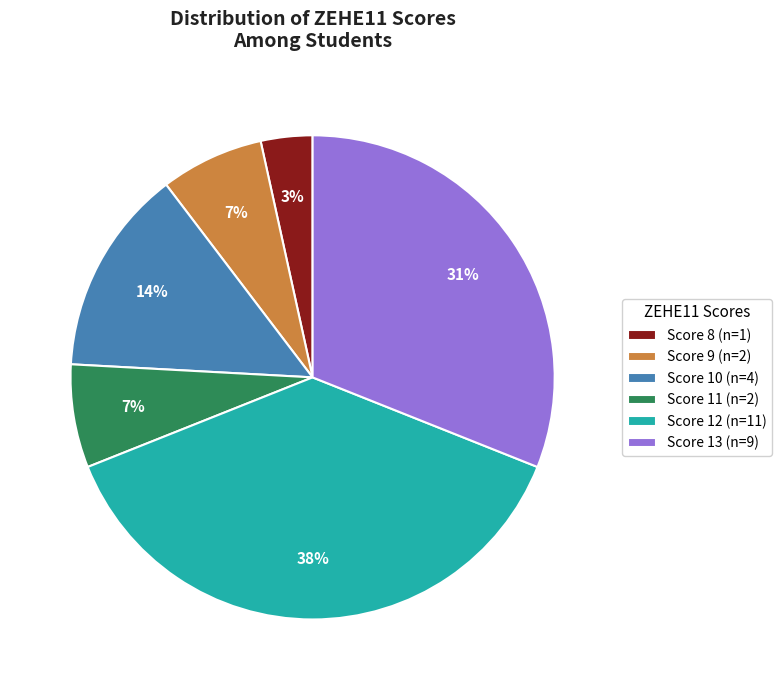

To the nearest percent, what is the combined percentage of Score 13 (n=9) and Score 8 (n=1)?

34%